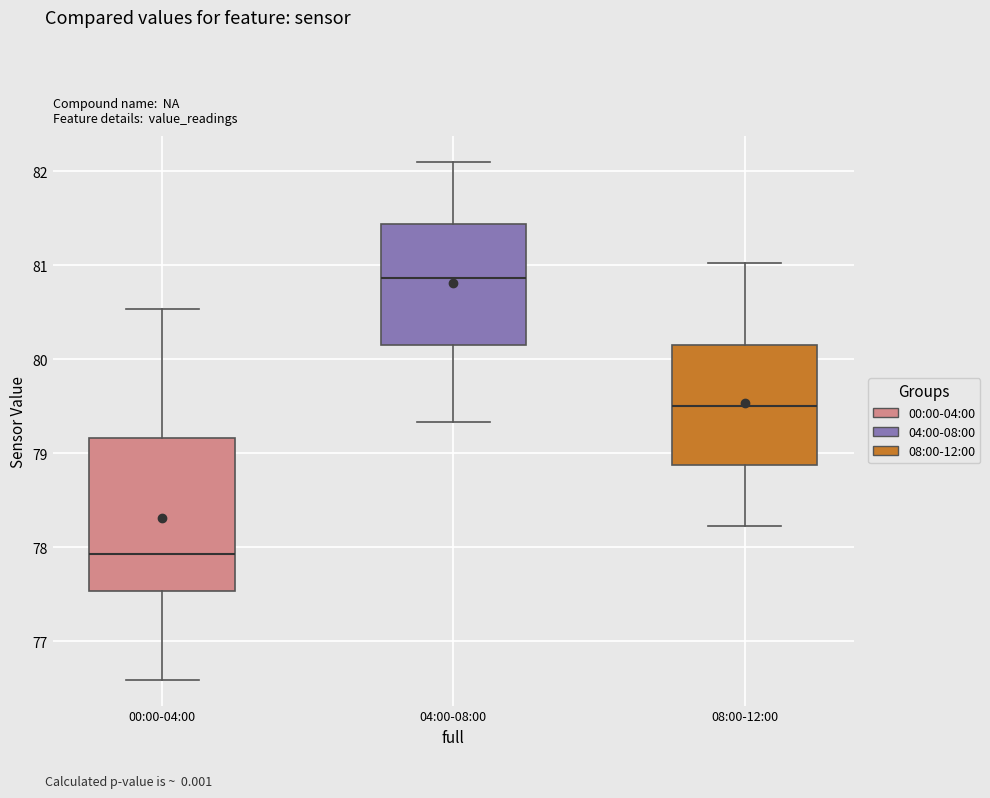

Which box has the highest median line?

04:00-08:00